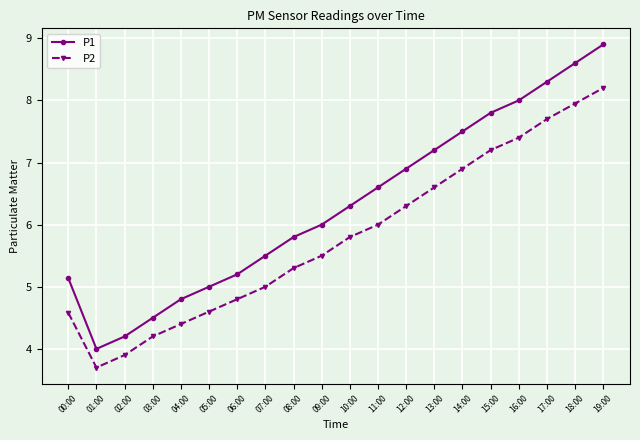

True or false: P1 and P2 intersect in this chart.

False